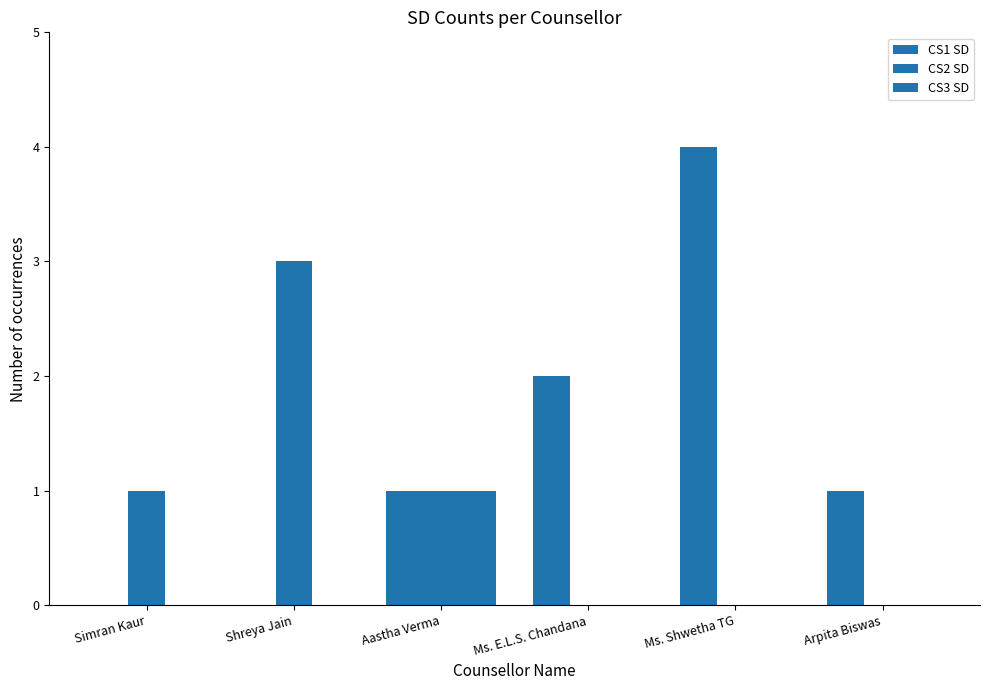

Is it true that CS3 SD equals 0 at Simran Kaur?

True